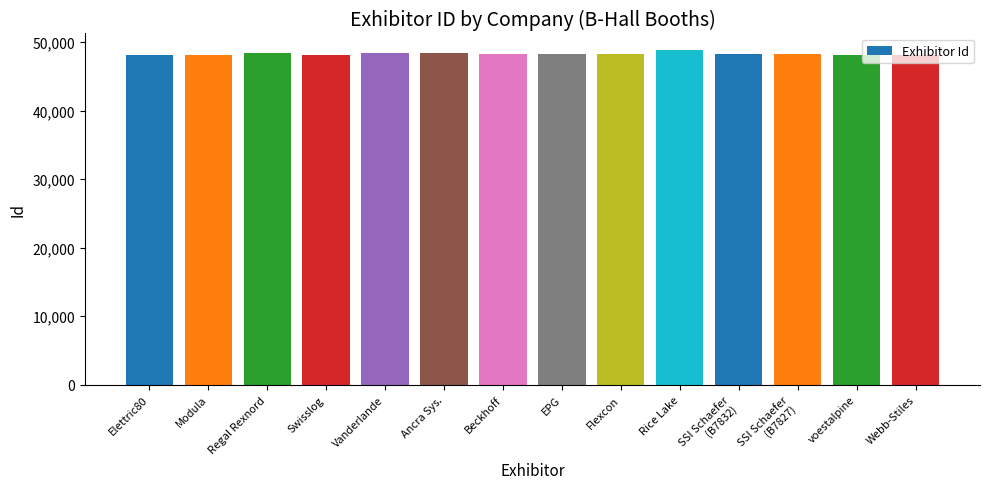

What is the difference between the values at Webb-Stiles and Modula?

1